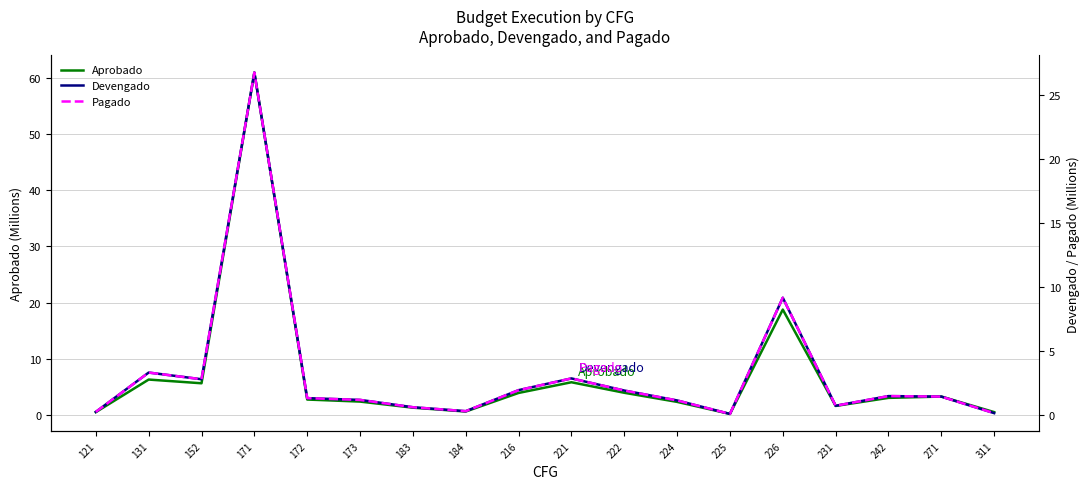

What is the spread (max minus min) of values at 152?

2.9